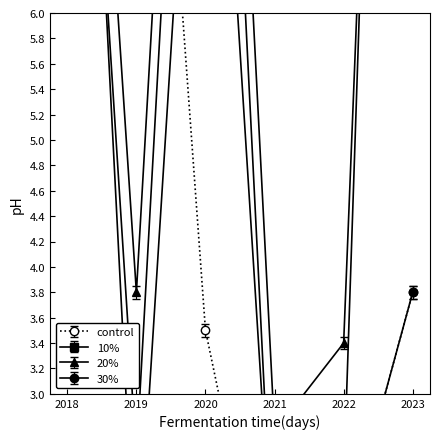

Which has a higher value, 2021 or 2022?

2022